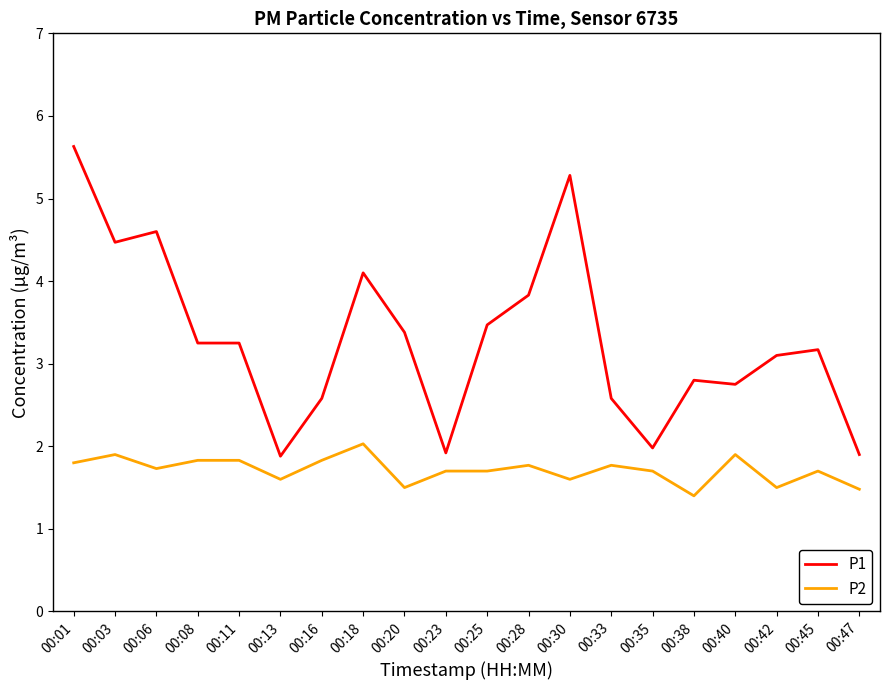

What are all the series names shown in the legend?

P1, P2